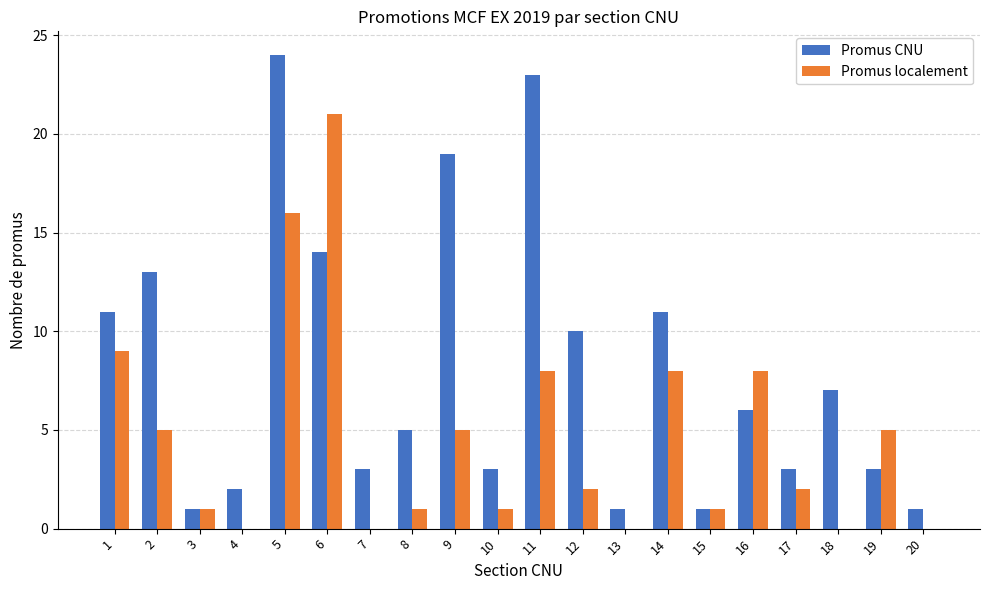

The value of Promus localement at 20 is -12. True or false?

False